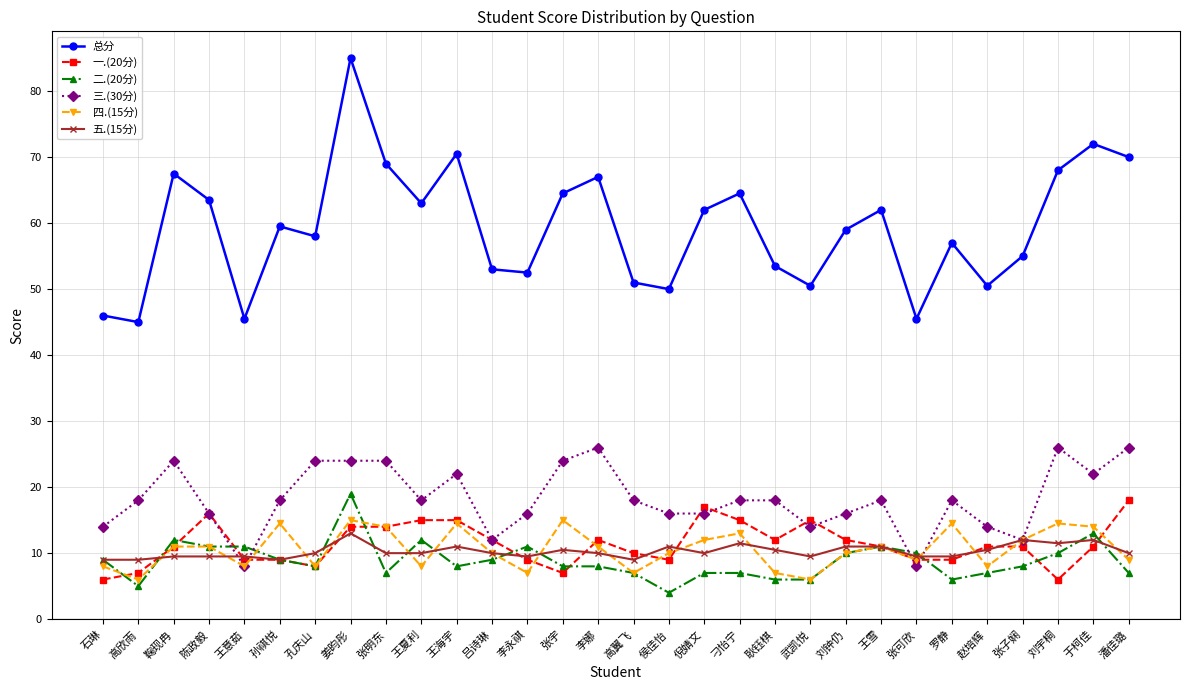

Where is the first local minimum for 二.(20分)?

高欣雨